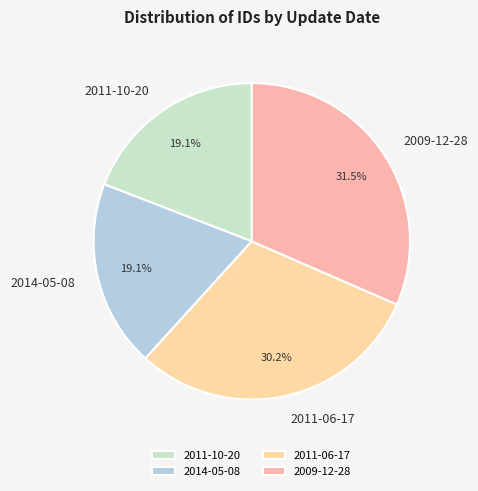

The 2014-05-08 slice represents 19% of the pie. True or false?

True